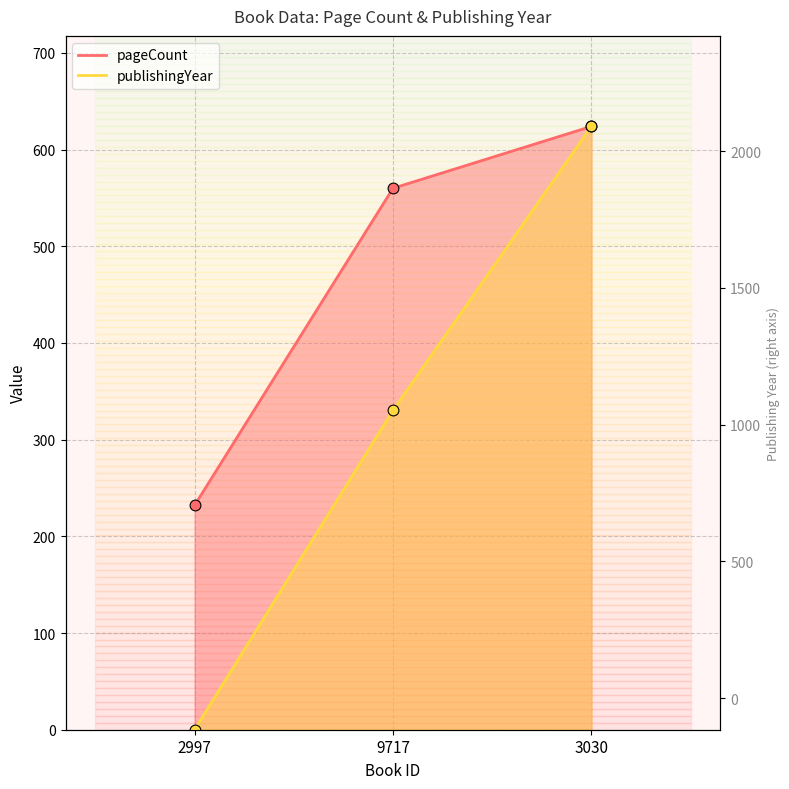

Which series reaches the maximum Y coordinate?

pageCount